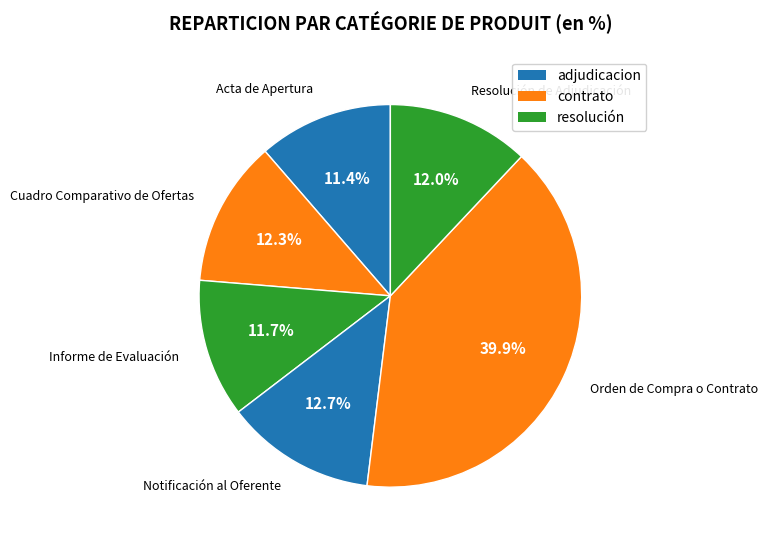

Rank the categories by value from lowest to highest.

Acta de Apertura, Informe de Evaluación, Resolución de Adjudicación, Cuadro Comparativo de Ofertas, Notificación al Oferente, Orden de Compra o Contrato